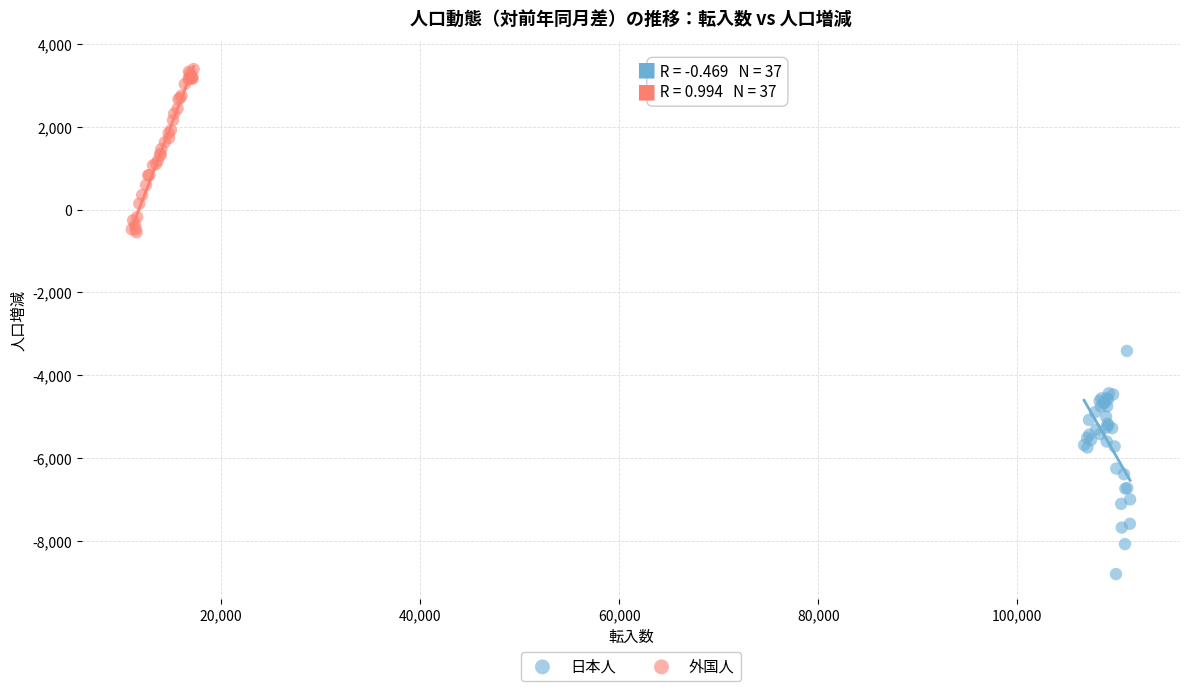

Which series reaches the minimum Y coordinate?

日本人